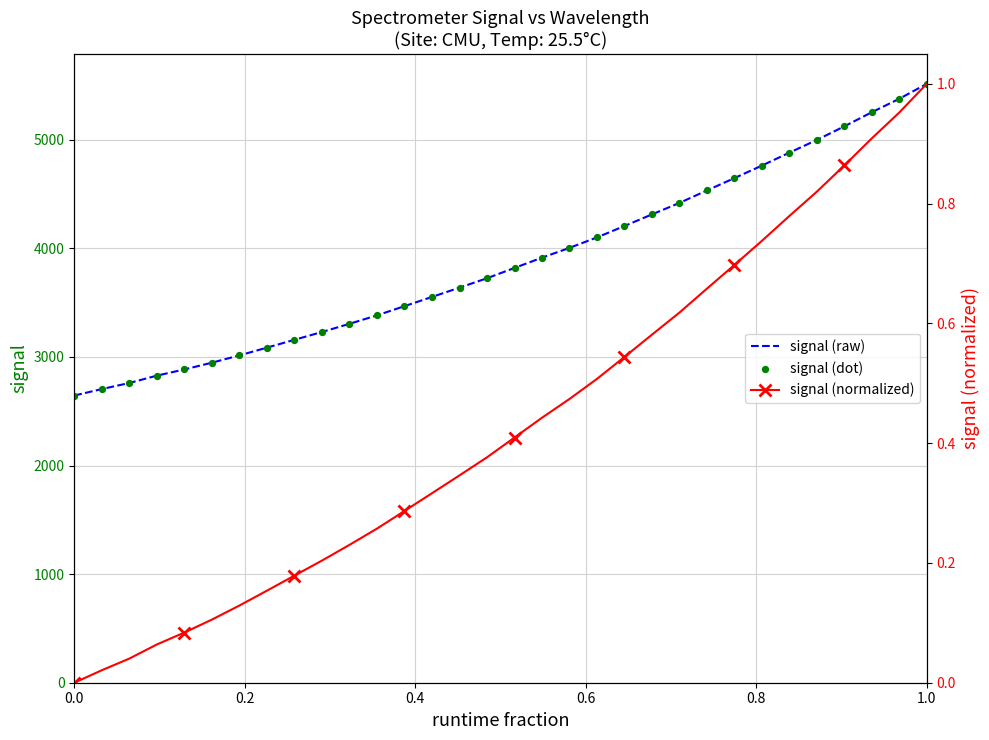

Which series has the widest spread of Y values?

signal (raw)